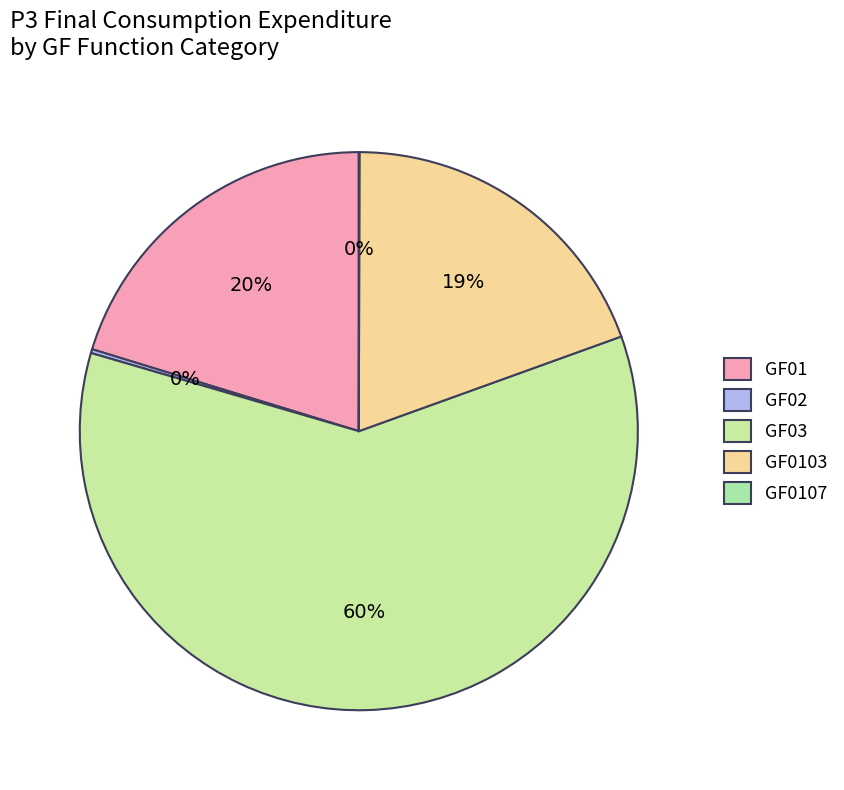

Which category has the biggest portion of the pie?

GF03